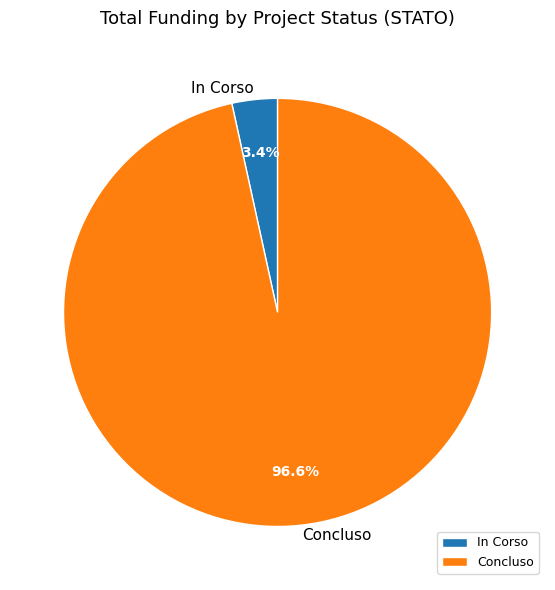

To the nearest percent, what is the average slice percentage?

50%